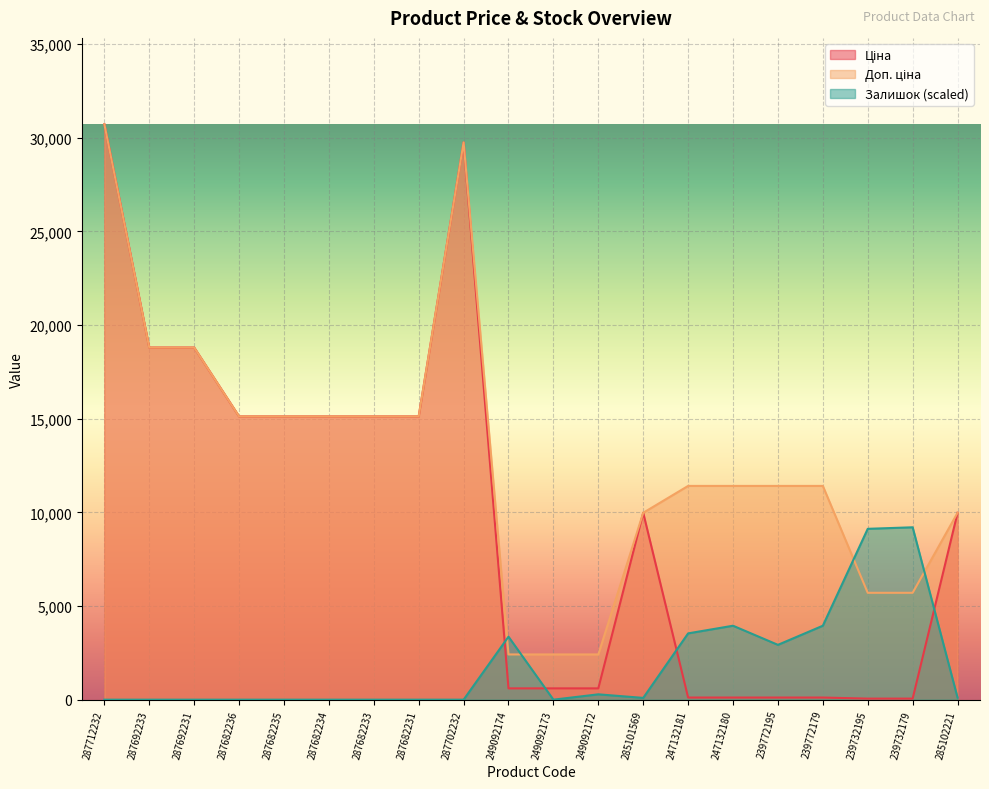

True or false: Доп. ціна has a value of 4175.3 at 239772195.

False